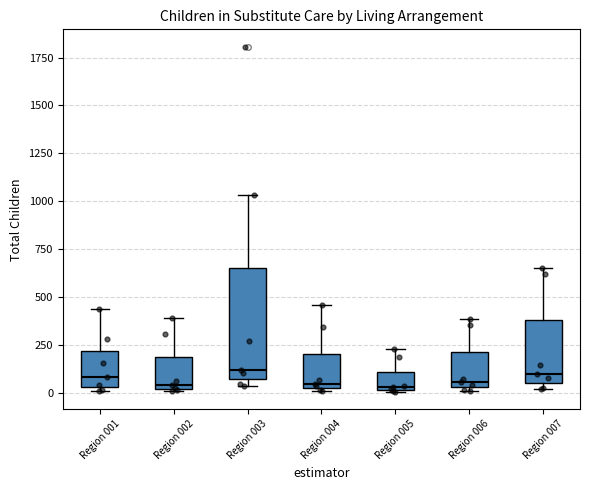

Reading left to right, read every box against the y-axis: the position of its median line, the range the box covers, and the ends of its whiskers. The values are not printed on the chart, so give them approximately, as read against the axis.

Region 001: median 100, box 50 to 200, whiskers 0 to 450
Region 002: median 50, box 0 to 200, whiskers 0 to 400
Region 003: median 100, box 50 to 650, whiskers 50 (just below the box's lower edge) to 1050
Region 004: median 50, box 0 to 200, whiskers 0 (just below the box's lower edge) to 450
Region 005: median 50, box 0 to 100, whiskers 0 to 250
Region 006: median 50 (just above the box's lower edge), box 50 to 200, whiskers 0 to 400
Region 007: median 100, box 50 to 400, whiskers 0 to 650